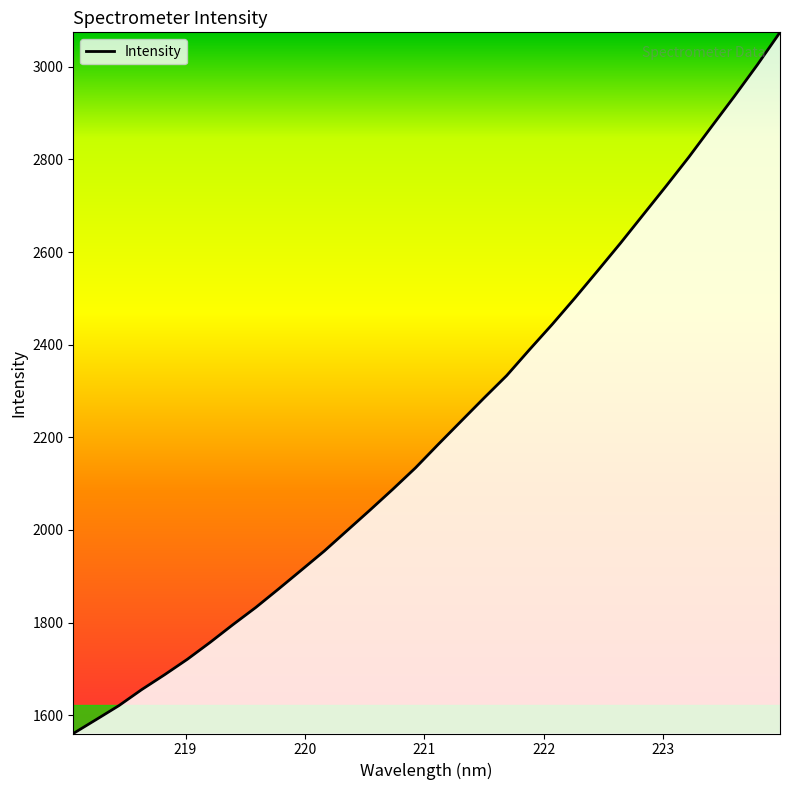

What is the greatest value displayed?

3074.5